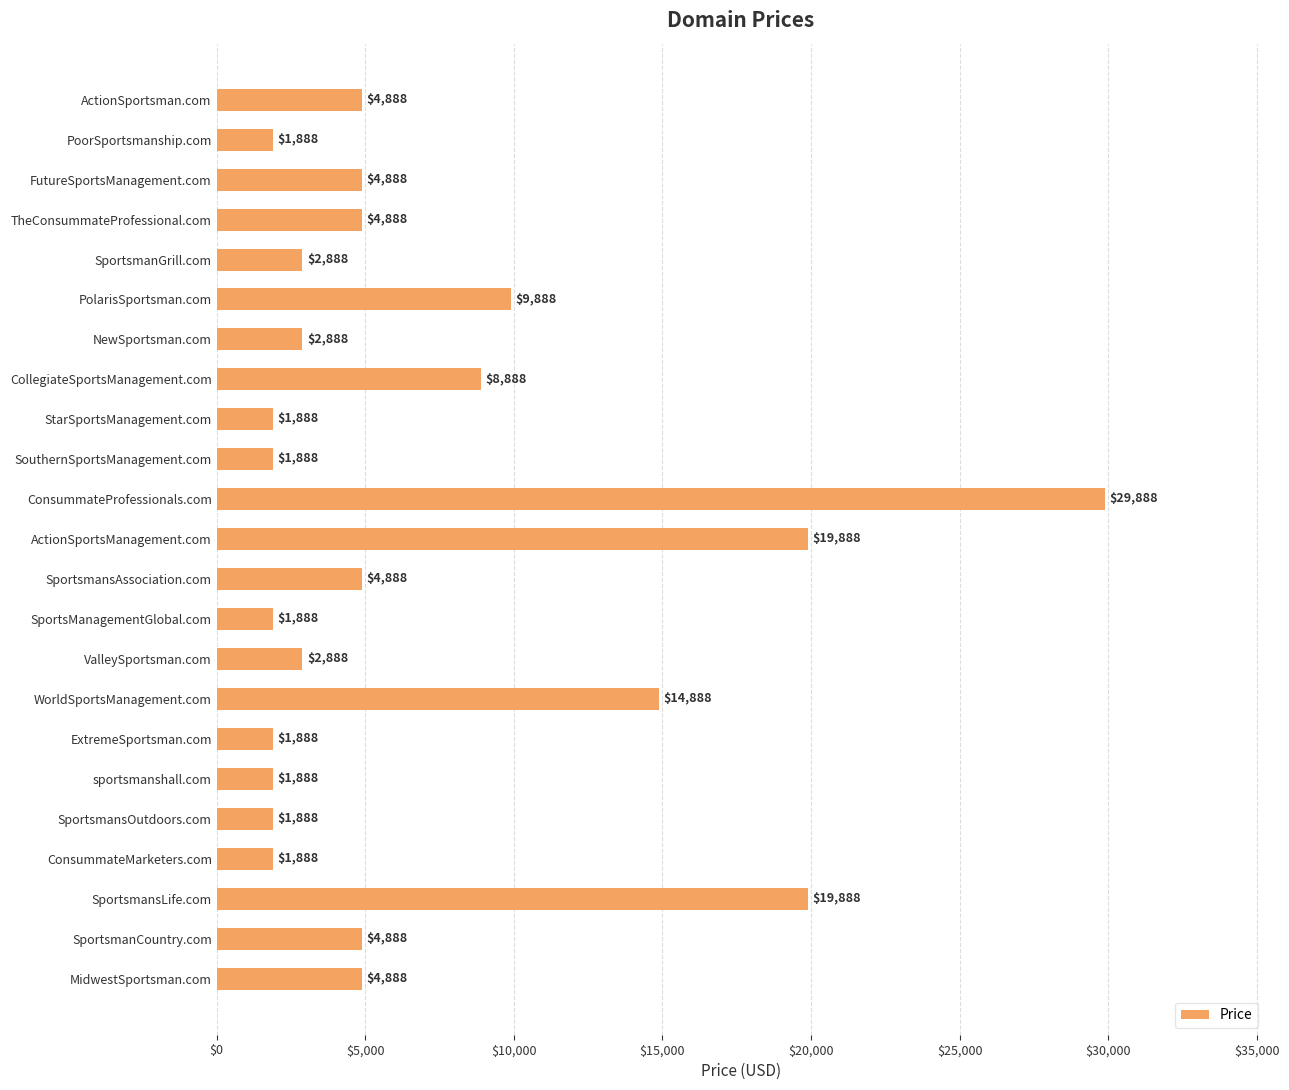

What is the sum of all values?

156424